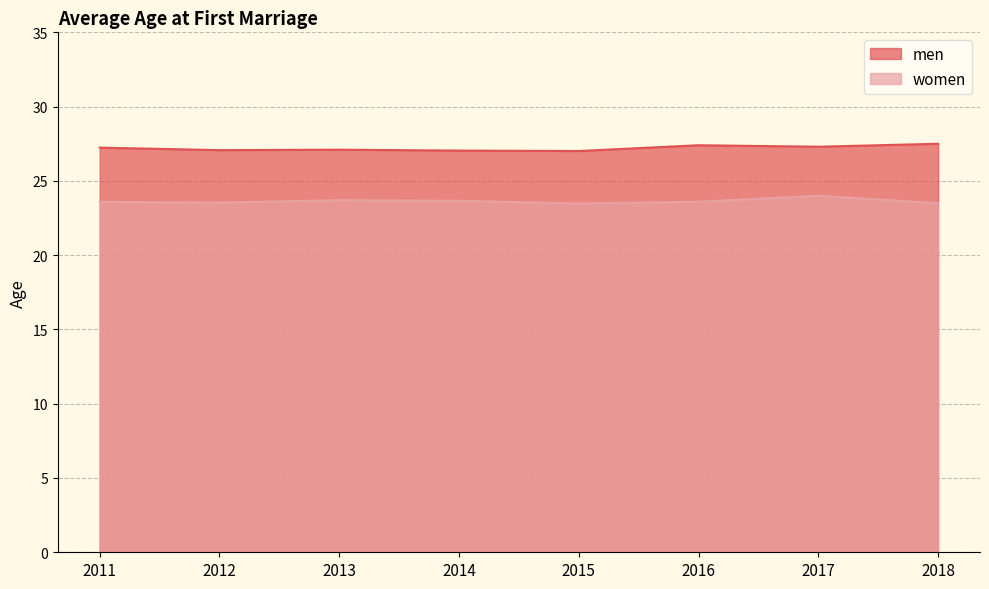

Is it true that women equals 23.6 at 2016?

True